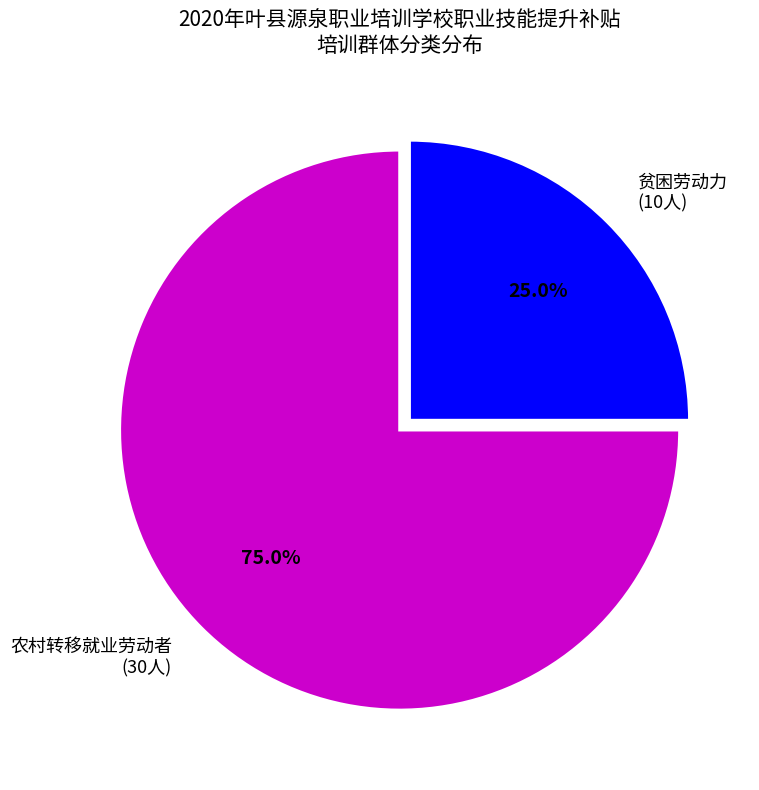

Which slice represents more than half of the pie?

农村转移就业劳动者